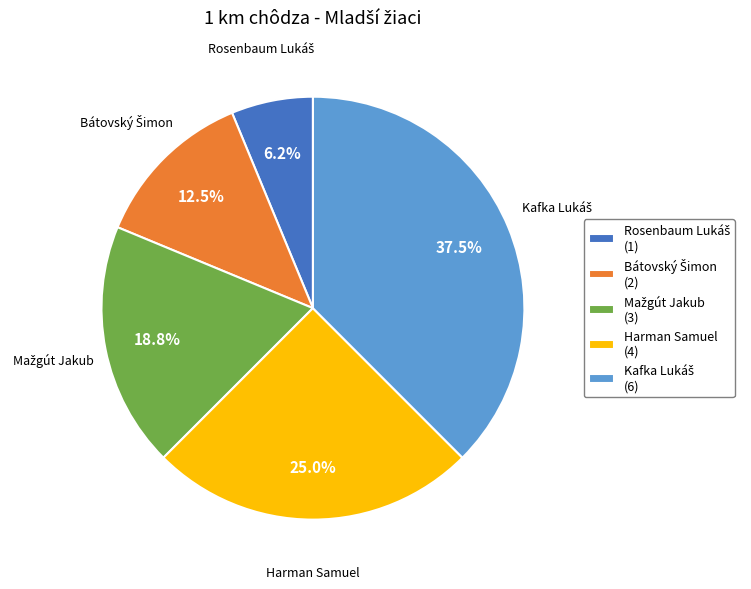

Is there any slice that represents more than half of the pie?

No